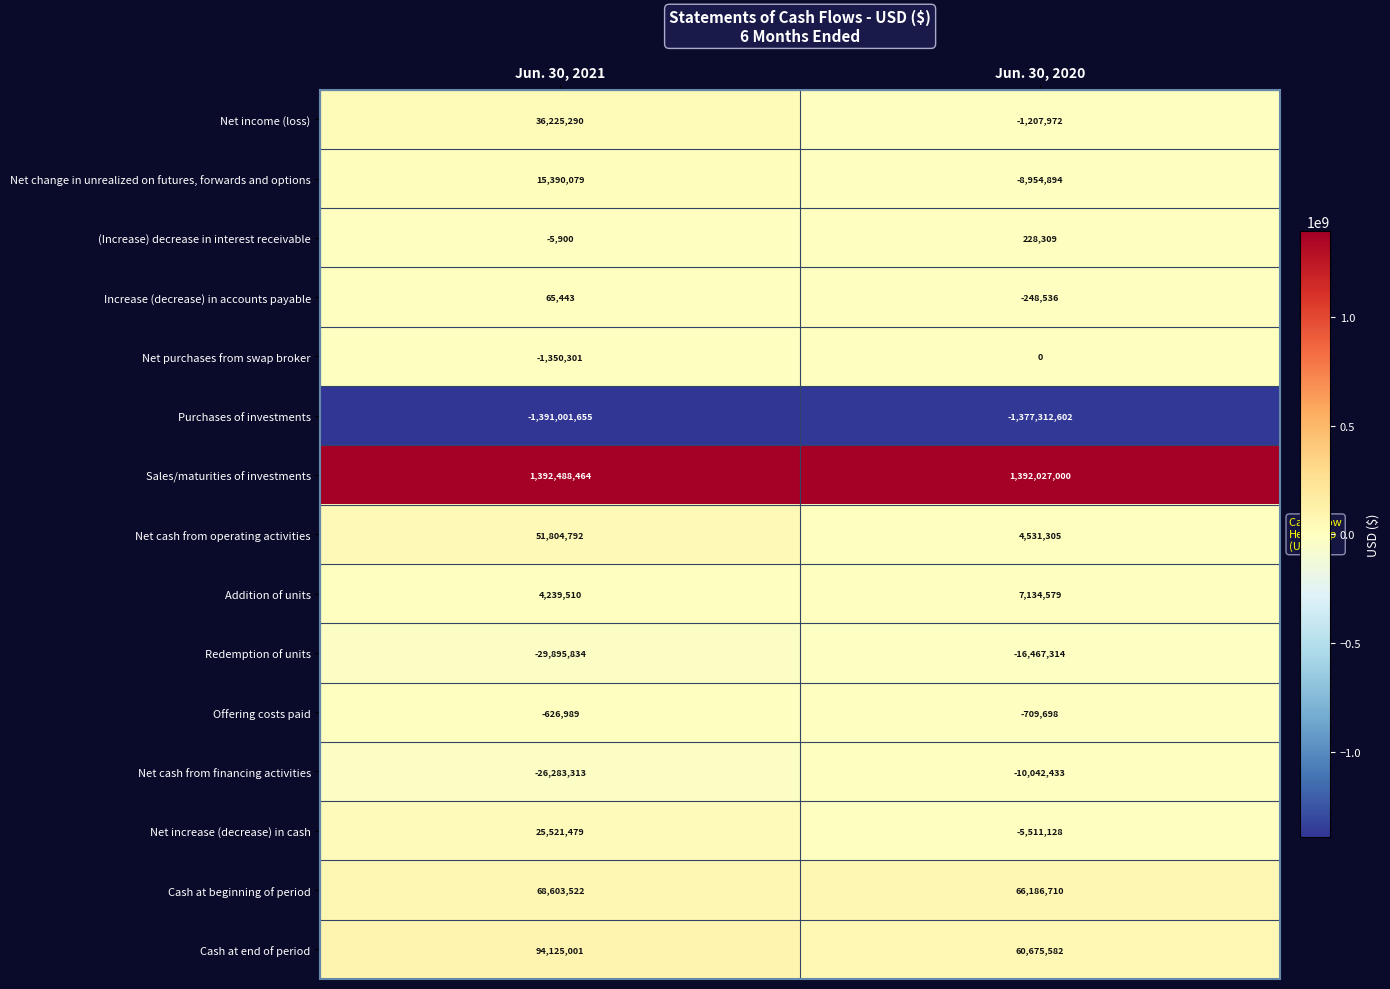

The value of Cash at beginning of period at Jun. 30, 2020 is 37387713. True or false?

False